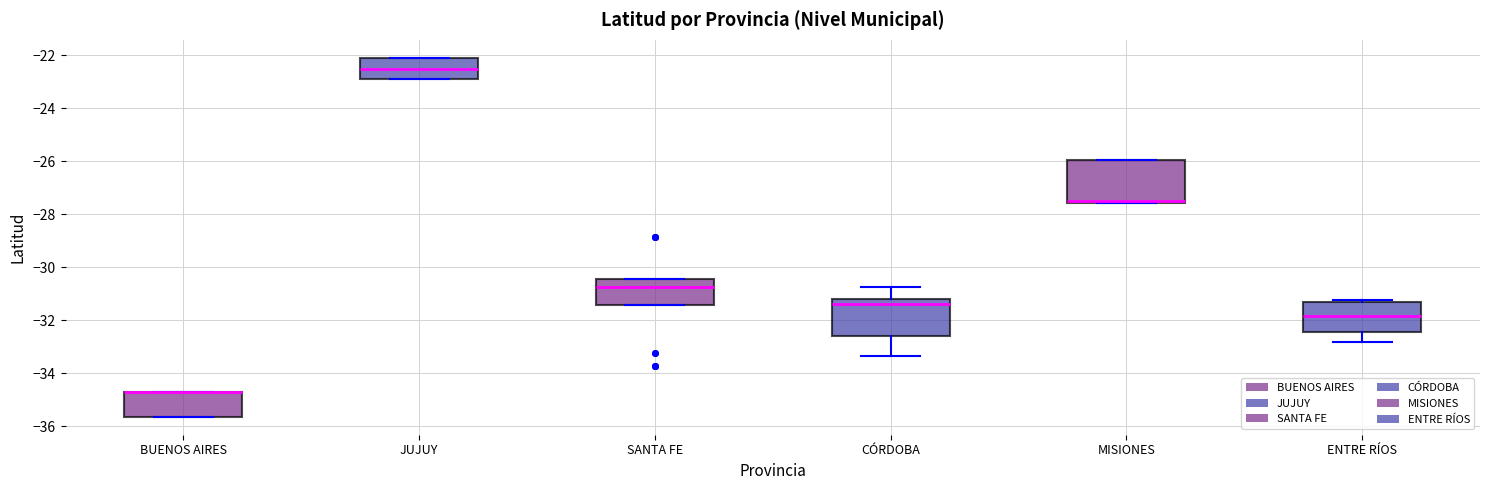

Where is the upper edge of the box for MISIONES on the y-axis? The values are not printed on the chart, so give them approximately, as read against the axis.

-26.0